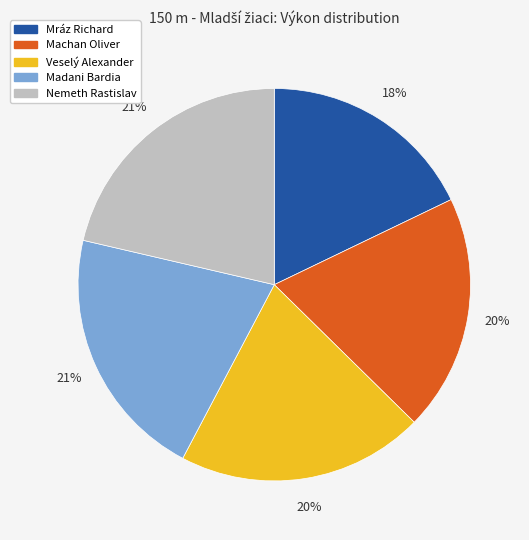

Which category has the smallest portion of the pie?

Mráz Richard